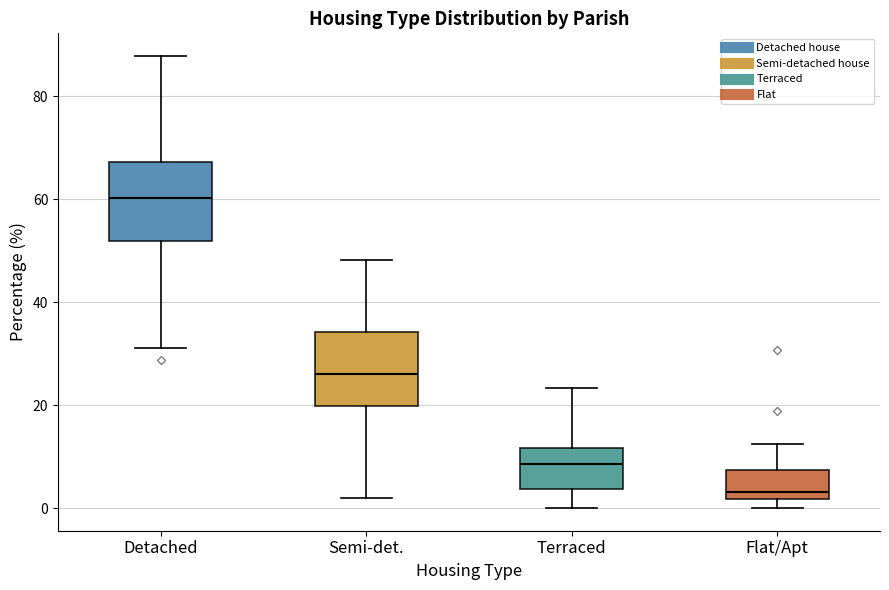

Reading left to right, transcribe this box plot: for each box, give where its median line is, the range the box spans, and where its two whiskers end, as read against the y-axis. The values are not printed on the chart, so give them approximately, as read against the axis.

Detached: median 60, box 52 to 68, whiskers 32 to 88
Semi-det.: median 26, box 20 to 34, whiskers 2 to 48
Terraced: median 8, box 4 to 12, whiskers 0 to 24
Flat/Apt: median 4, box 2 to 8, whiskers 0 to 12